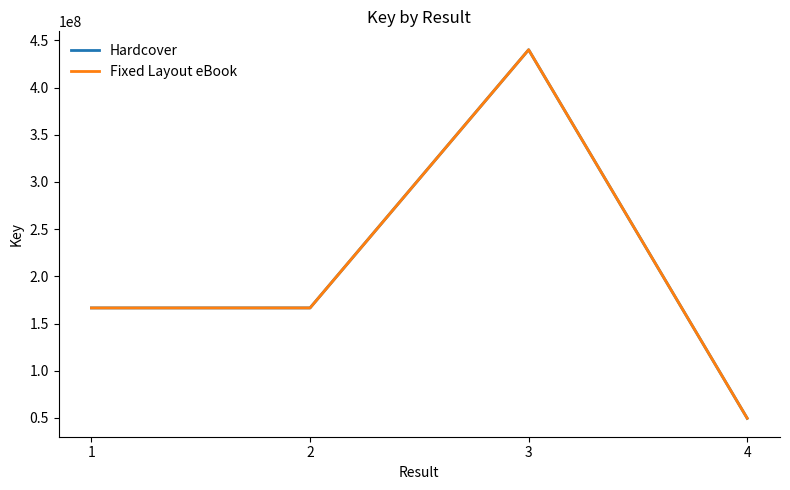

What is the total value across all series at 2?

333107658